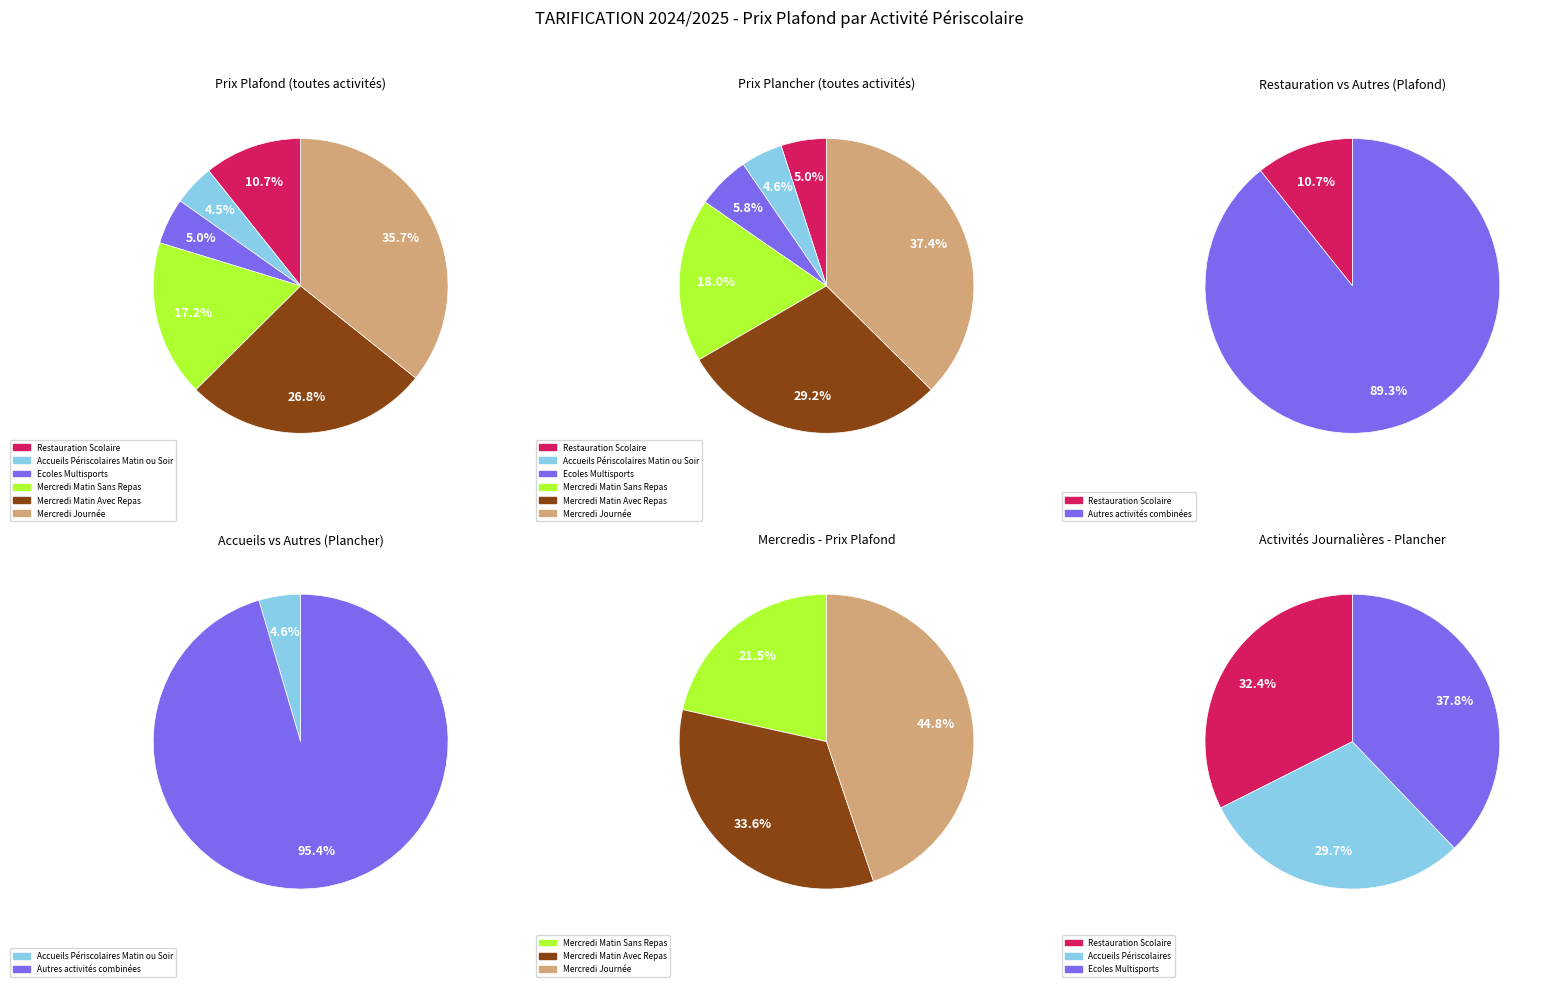

What percentage is the Mercredi Matin Avec Repas slice, to the nearest percent?

27%